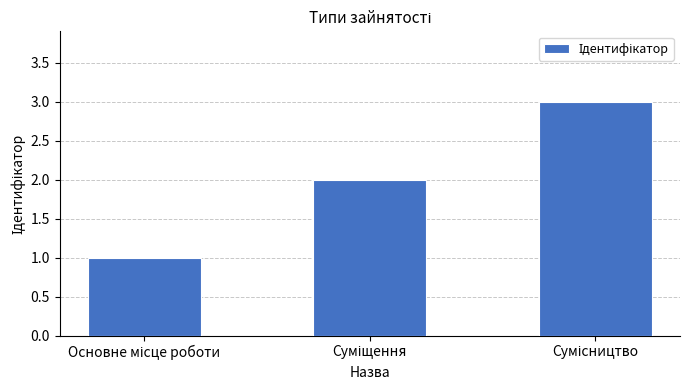

What is the maximum value shown in the chart?

3